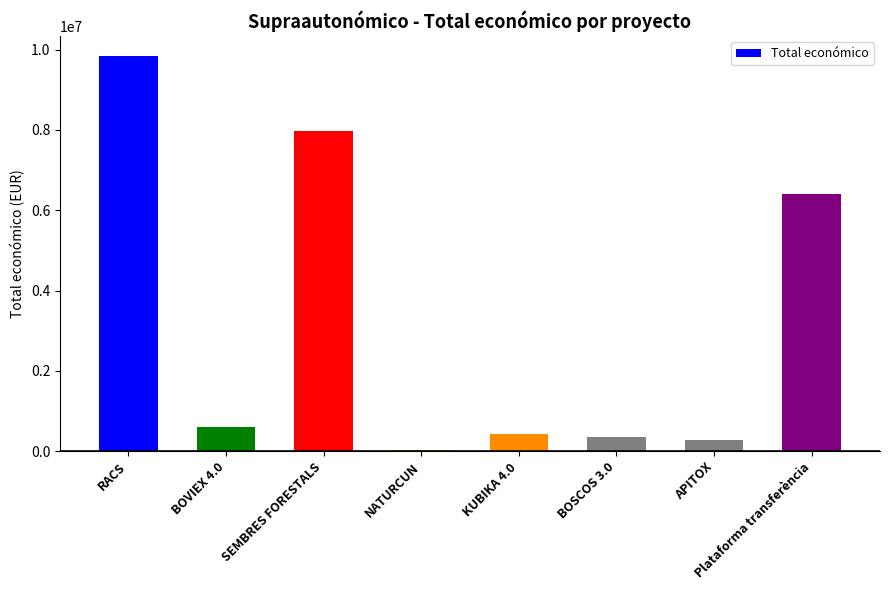

Where does the data first go above 598672?

RACS